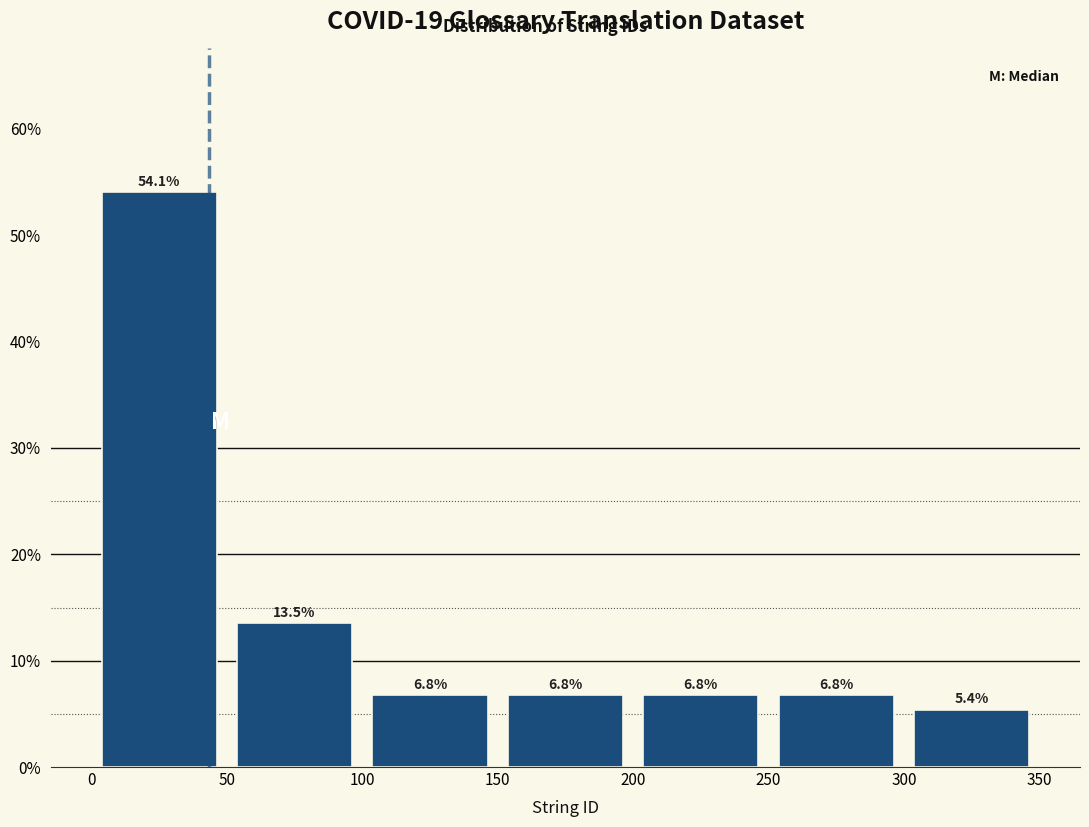

Reading left to right, transcribe this chart: for each bar, give the range it covers on the x-axis and its height.

0 to 50: 54.1
50 to 100: 13.5
100 to 150: 6.8
150 to 200: 6.8
200 to 250: 6.8
250 to 300: 6.8
300 to 350: 5.4